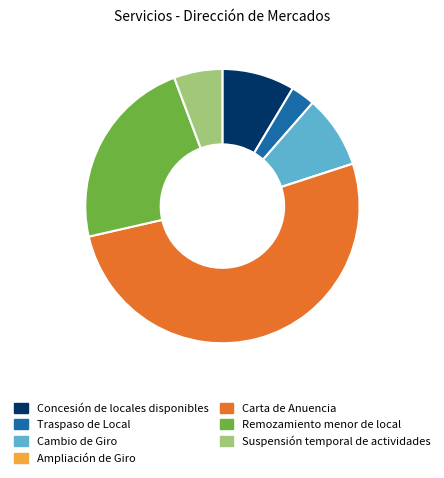

True or false: Remozamiento menor de local accounts for 13% of the total.

False